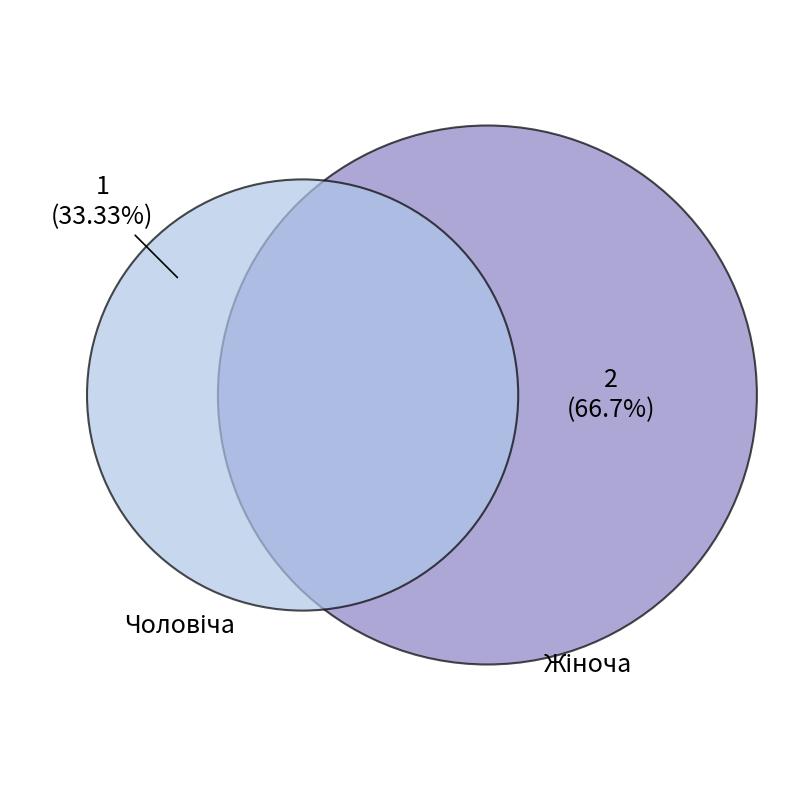

Which slice is the smallest?

Чоловіча